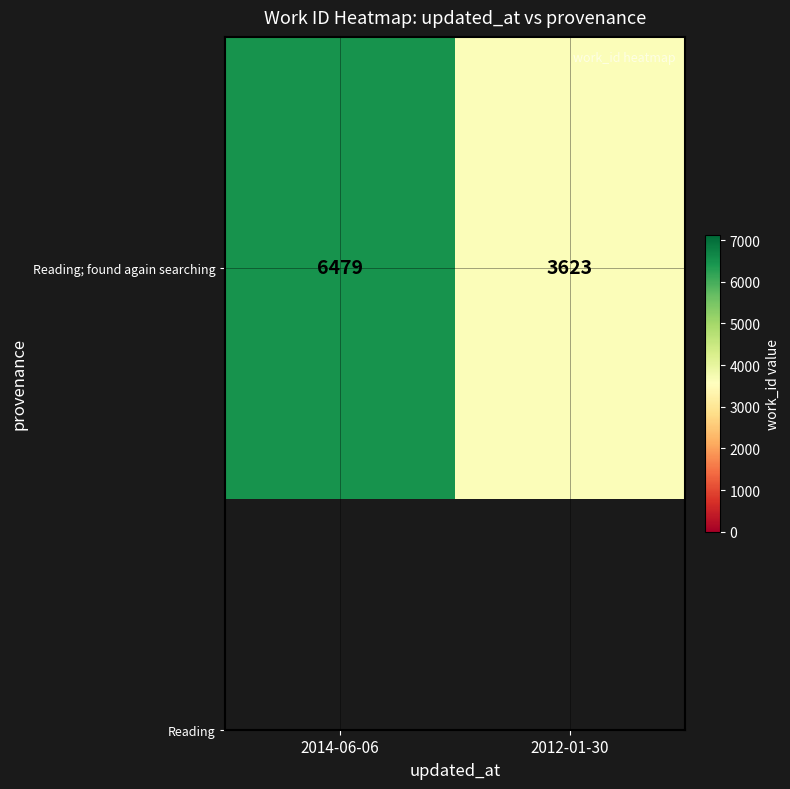

What is the sum of the values at 2014-06-06 and 2012-01-30?

10102